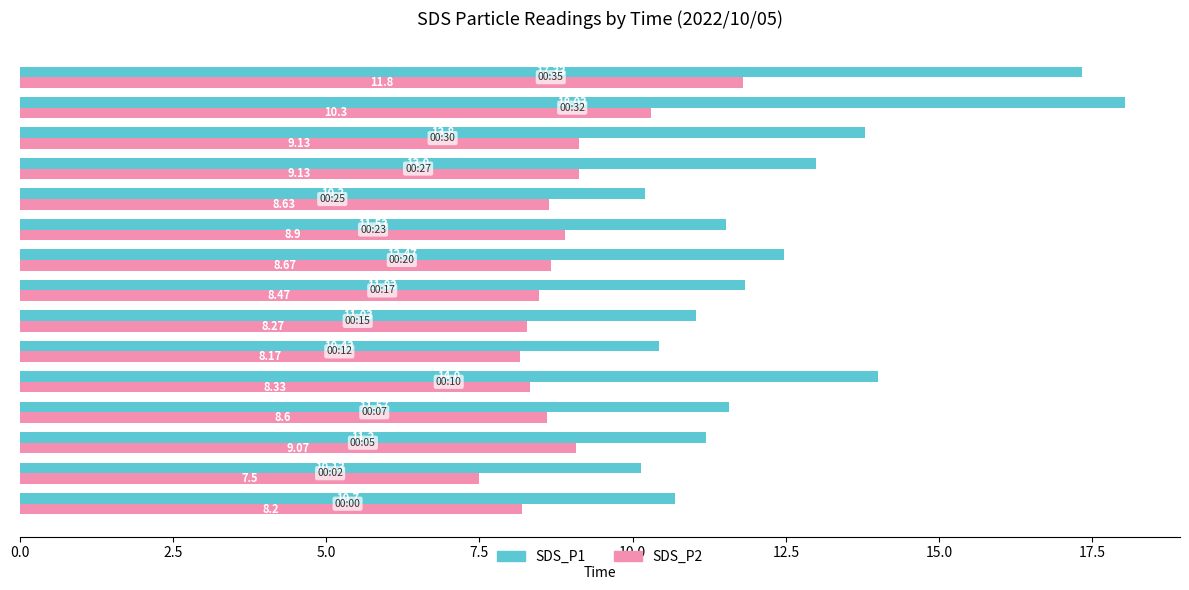

Count the number of categories in the chart.

15